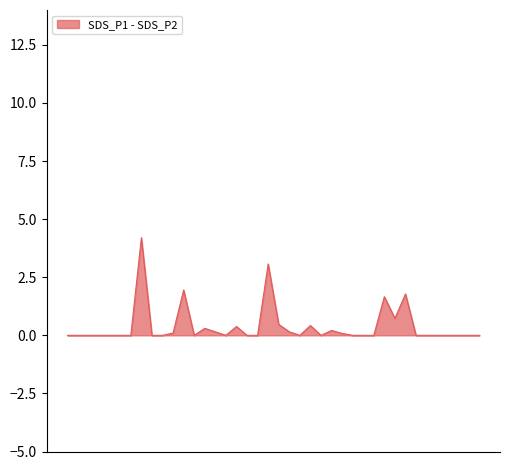

What is the highest value of the SDS_P1 - SDS_P2 series?

4.2